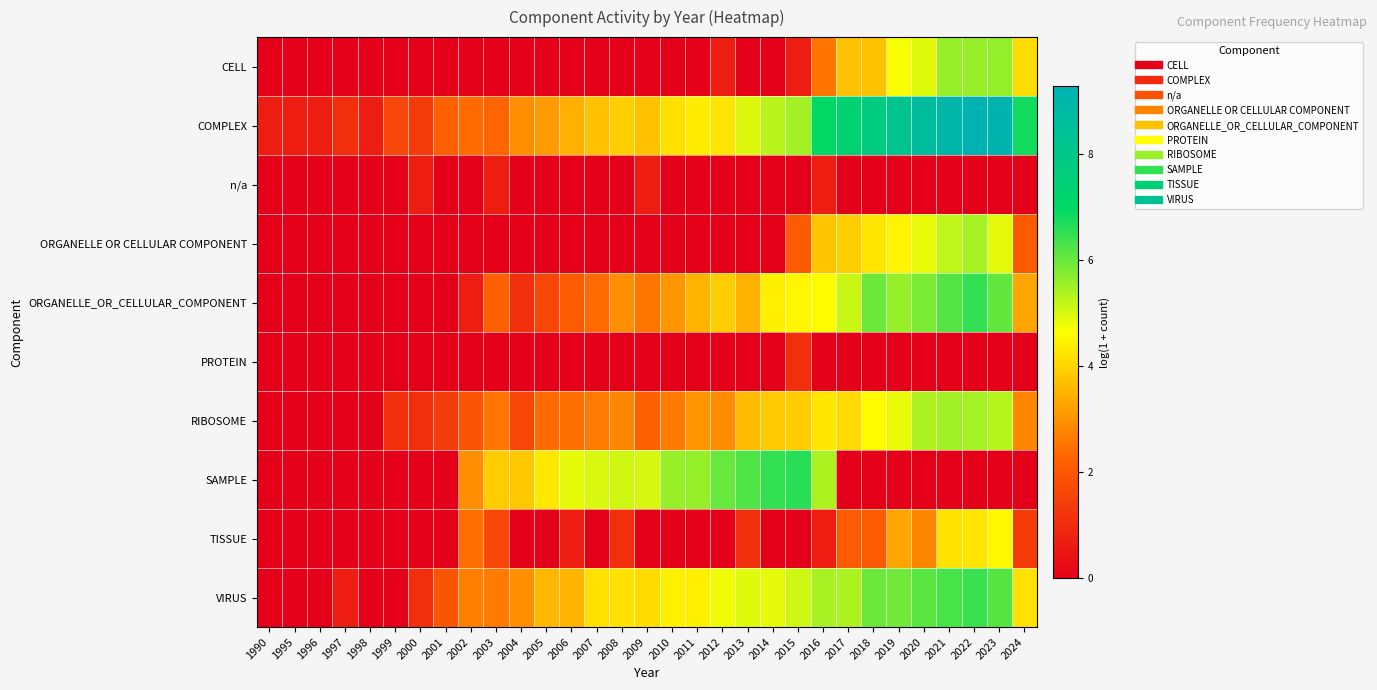

Reading right to left, list all the values displayed in this chart.

CELL: 2024=4.1	2023=5.6	2022=5.6	2021=5.6	2020=4.9	2019=4.7	2018=3.7	2017=3.7	2016=2.6	2015=0.7	2014=0.0	2013=0.0	2012=0.7	2011=0.0	2010=0.0	2009=0.0	2008=0.0	2007=0.0	2006=0.0	2005=0.0	2004=0.0	2003=0.0	2002=0.0	2001=0.0	2000=0.0	1999=0.0	1998=0.0	1997=0.0	1996=0.0	1995=0.0	1990=0.0
COMPLEX: 2024=6.8	2023=9.1	2022=9.3	2021=9.0	2020=8.7	2019=8.3	2018=7.8	2017=7.3	2016=6.9	2015=5.5	2014=5.3	2013=5.0	2012=4.2	2011=4.4	2010=4.2	2009=3.7	2008=3.9	2007=3.7	2006=3.5	2005=3.1	2004=2.9	2003=2.3	2002=2.4	2001=2.2	2000=1.4	1999=1.6	1998=0.7	1997=1.1	1996=0.7	1995=0.7	1990=0.7
n/a: 2024=0.0	2023=0.0	2022=0.0	2021=0.0	2020=0.0	2019=0.0	2018=0.0	2017=0.0	2016=0.7	2015=0.0	2014=0.0	2013=0.0	2012=0.0	2011=0.0	2010=0.0	2009=0.7	2008=0.0	2007=0.0	2006=0.0	2005=0.0	2004=0.0	2003=0.7	2002=0.0	2001=0.0	2000=0.7	1999=0.0	1998=0.0	1997=0.0	1996=0.0	1995=0.0	1990=0.0
ORGANELLE OR CELLULAR COMPONENT: 2024=2.1	2023=4.9	2022=5.5	2021=5.2	2020=4.9	2019=4.5	2018=4.2	2017=3.9	2016=3.8	2015=2.1	2014=0.0	2013=0.0	2012=0.0	2011=0.0	2010=0.0	2009=0.0	2008=0.0	2007=0.0	2006=0.0	2005=0.0	2004=0.0	2003=0.0	2002=0.0	2001=0.0	2000=0.0	1999=0.0	1998=0.0	1997=0.0	1996=0.0	1995=0.0	1990=0.0
ORGANELLE_OR_CELLULAR_COMPONENT: 2024=3.3	2023=6.1	2022=6.5	2021=6.2	2020=5.8	2019=5.6	2018=6.0	2017=5.2	2016=4.6	2015=4.5	2014=4.4	2013=3.5	2012=3.9	2011=3.5	2010=3.0	2009=2.6	2008=2.9	2007=2.4	2006=2.1	2005=1.6	2004=1.1	2003=2.2	2002=0.7	2001=0.0	2000=0.0	1999=0.0	1998=0.0	1997=0.0	1996=0.0	1995=0.0	1990=0.0
PROTEIN: 2024=0.0	2023=0.0	2022=0.0	2021=0.0	2020=0.0	2019=0.0	2018=0.0	2017=0.0	2016=0.0	2015=1.1	2014=0.0	2013=0.0	2012=0.0	2011=0.0	2010=0.0	2009=0.0	2008=0.0	2007=0.0	2006=0.0	2005=0.0	2004=0.0	2003=0.0	2002=0.0	2001=0.0	2000=0.0	1999=0.0	1998=0.0	1997=0.0	1996=0.0	1995=0.0	1990=0.0
RIBOSOME: 2024=2.8	2023=5.3	2022=5.5	2021=5.5	2020=5.4	2019=4.8	2018=4.6	2017=4.1	2016=4.3	2015=3.9	2014=3.9	2013=3.6	2012=2.9	2011=3.0	2010=2.6	2009=2.2	2008=2.8	2007=2.6	2006=2.5	2005=2.4	2004=1.6	2003=2.6	2002=1.9	2001=1.4	2000=1.1	1999=1.1	1998=0.0	1997=0.0	1996=0.0	1995=0.0	1990=0.0
SAMPLE: 2024=0.0	2023=0.0	2022=0.0	2021=0.0	2020=0.0	2019=0.0	2018=0.0	2017=0.0	2016=5.4	2015=6.6	2014=6.5	2013=6.2	2012=6.0	2011=5.6	2010=5.6	2009=5.0	2008=5.1	2007=5.0	2006=4.9	2005=4.3	2004=3.8	2003=3.9	2002=2.9	2001=0.0	2000=0.0	1999=0.0	1998=0.0	1997=0.0	1996=0.0	1995=0.0	1990=0.0
TISSUE: 2024=1.4	2023=4.6	2022=4.2	2021=4.2	2020=2.8	2019=3.3	2018=2.1	2017=2.1	2016=0.7	2015=0.0	2014=0.0	2013=1.1	2012=0.0	2011=0.0	2010=0.0	2009=0.0	2008=1.1	2007=0.0	2006=0.7	2005=0.0	2004=0.0	2003=1.6	2002=2.5	2001=0.0	2000=0.0	1999=0.0	1998=0.0	1997=0.0	1996=0.0	1995=0.0	1990=0.0
VIRUS: 2024=4.2	2023=6.2	2022=6.4	2021=6.3	2020=6.1	2019=6.0	2018=6.0	2017=5.4	2016=5.4	2015=5.1	2014=4.9	2013=4.9	2012=4.8	2011=4.4	2010=4.4	2009=4.1	2008=4.2	2007=4.2	2006=3.5	2005=3.6	2004=2.9	2003=2.6	2002=2.7	2001=1.9	2000=1.1	1999=0.0	1998=0.0	1997=0.7	1996=0.0	1995=0.0	1990=0.0